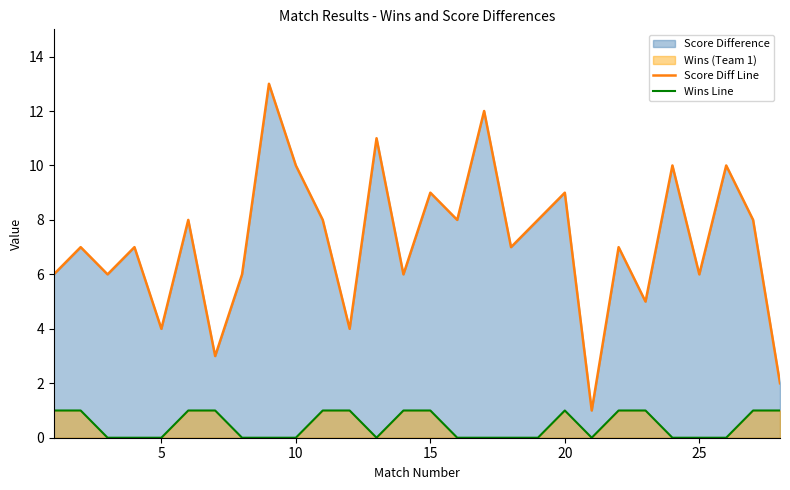

How many values in the Wins Line series exceed 0?

13